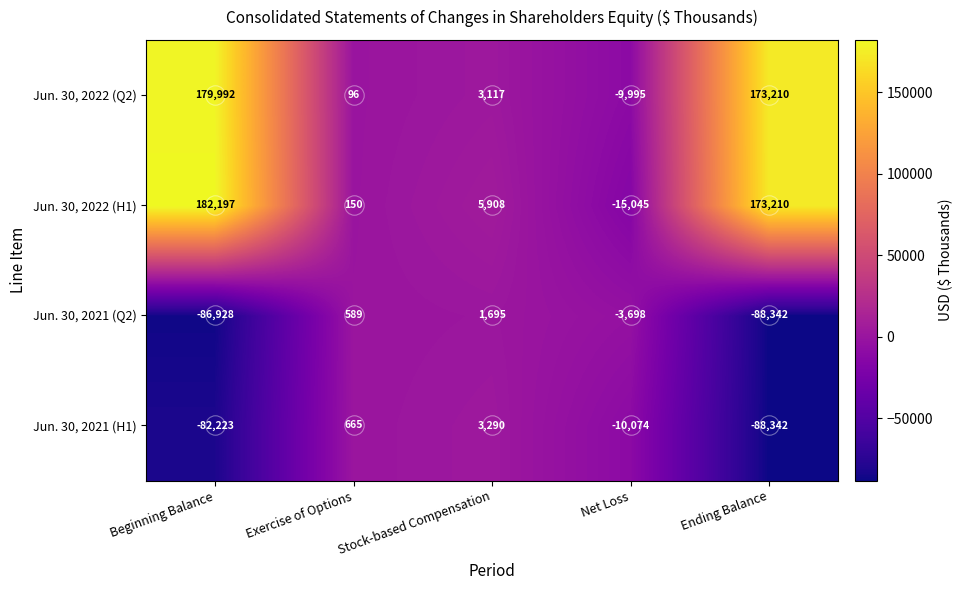

Count the number of categories in the chart.

5